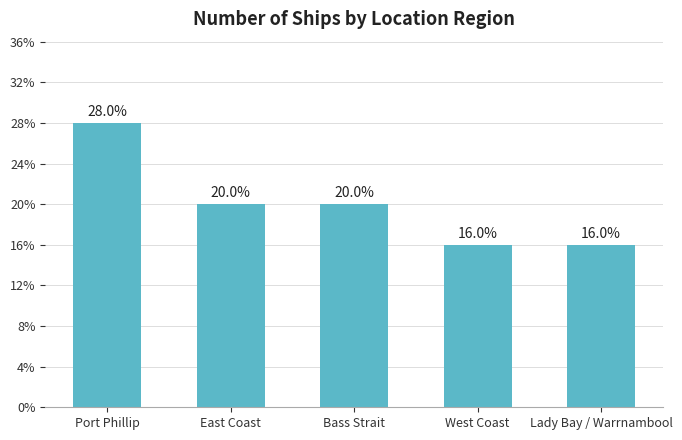

Are the bars horizontal?

No